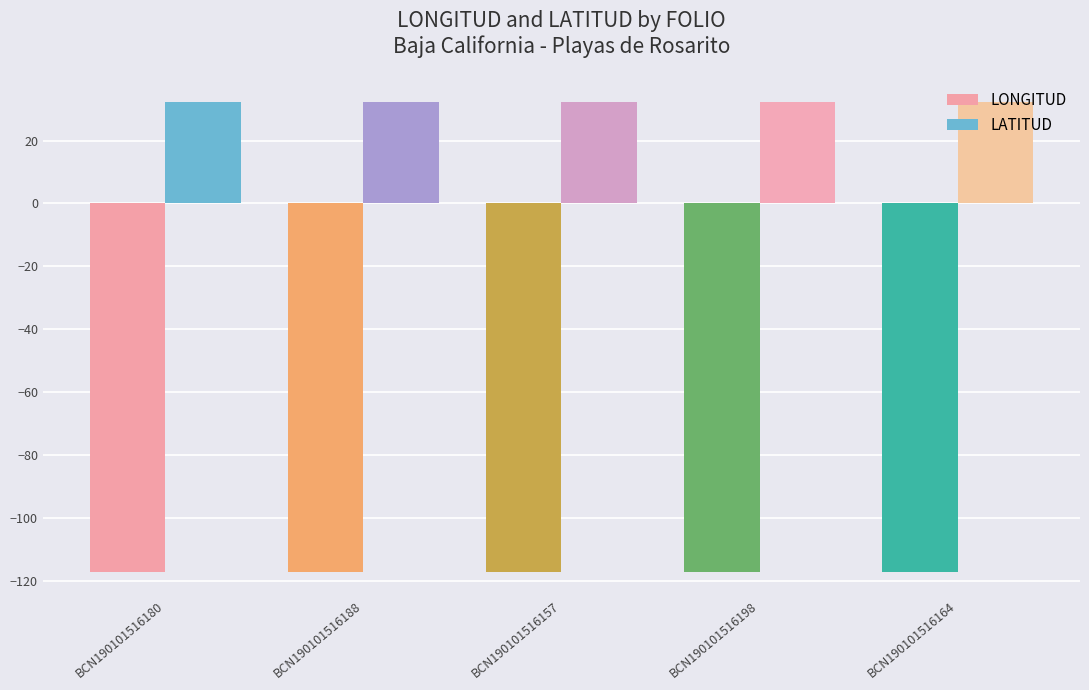

How many bars are there in each group?

2